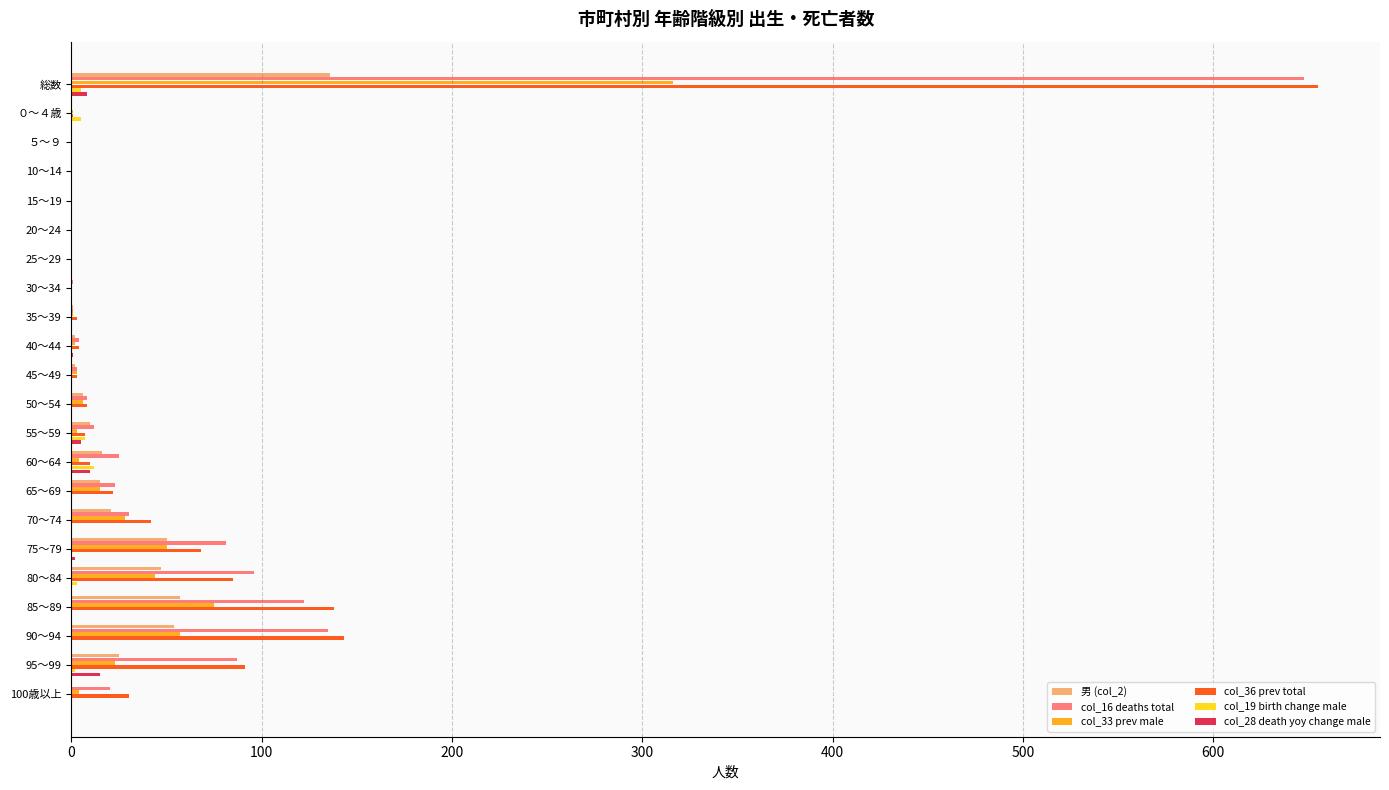

At which category is the sum across all series the highest?

総数